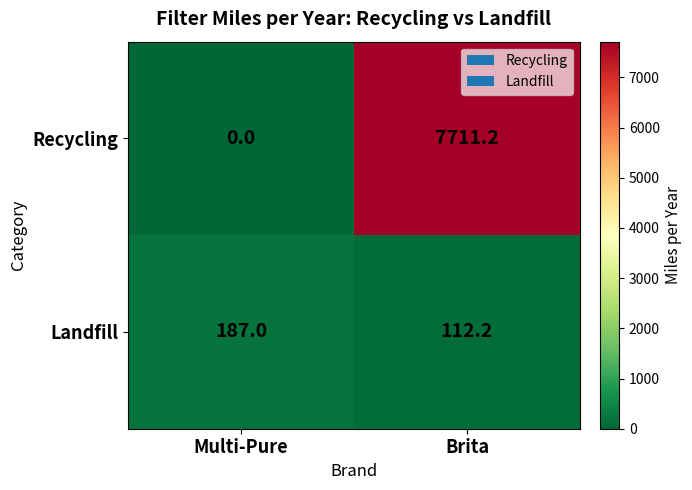

Rank the series by their maximum value, from lowest to highest.

Landfill, Recycling